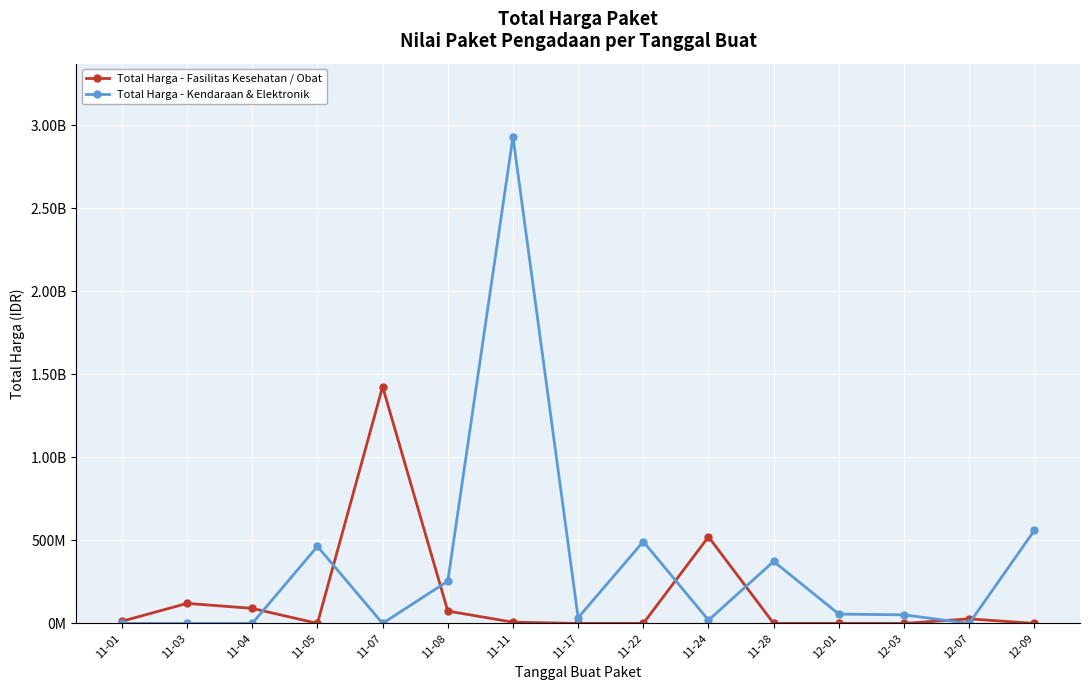

What are all the series names shown in the legend?

Total Harga - Fasilitas Kesehatan / Obat, Total Harga - Kendaraan & Elektronik